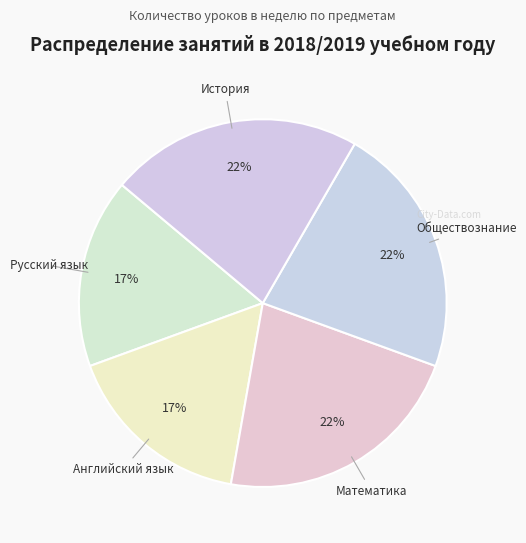

How many slices are in this pie chart?

5